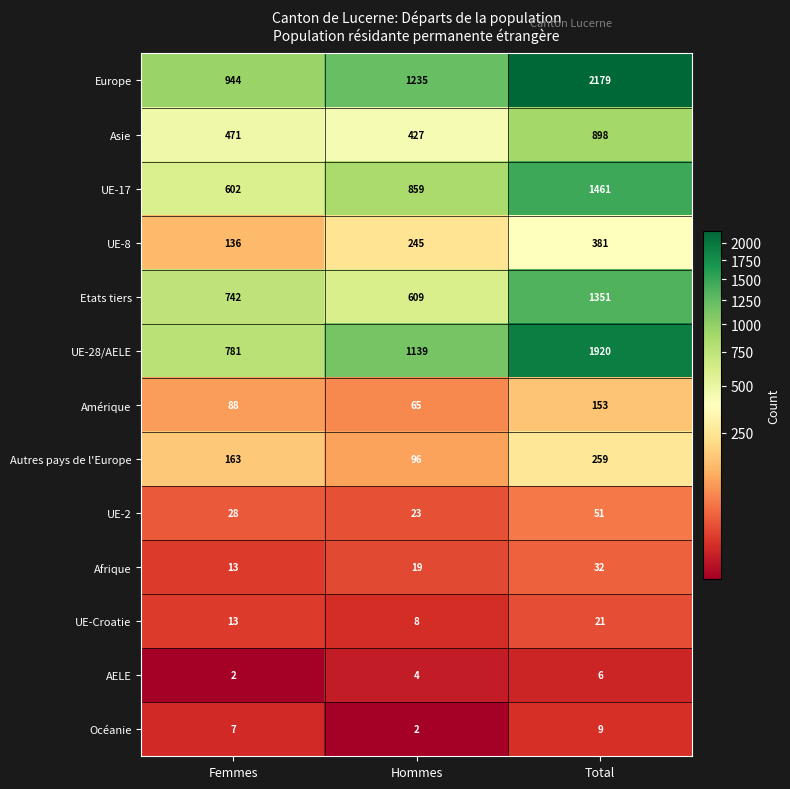

What is the difference between the UE-Croatie values at Hommes and Total?

13